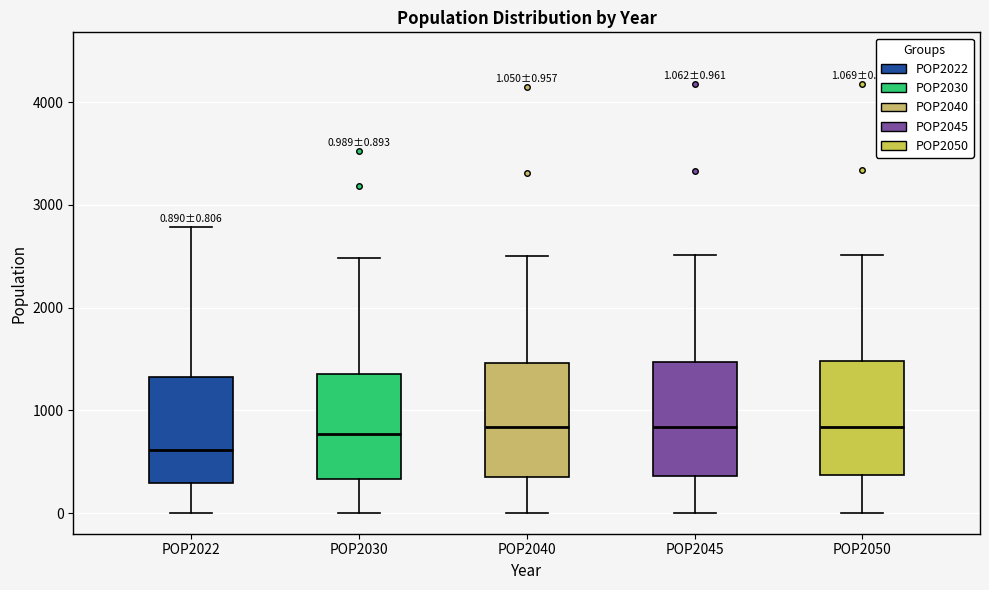

Which box has the lowest median line?

POP2022